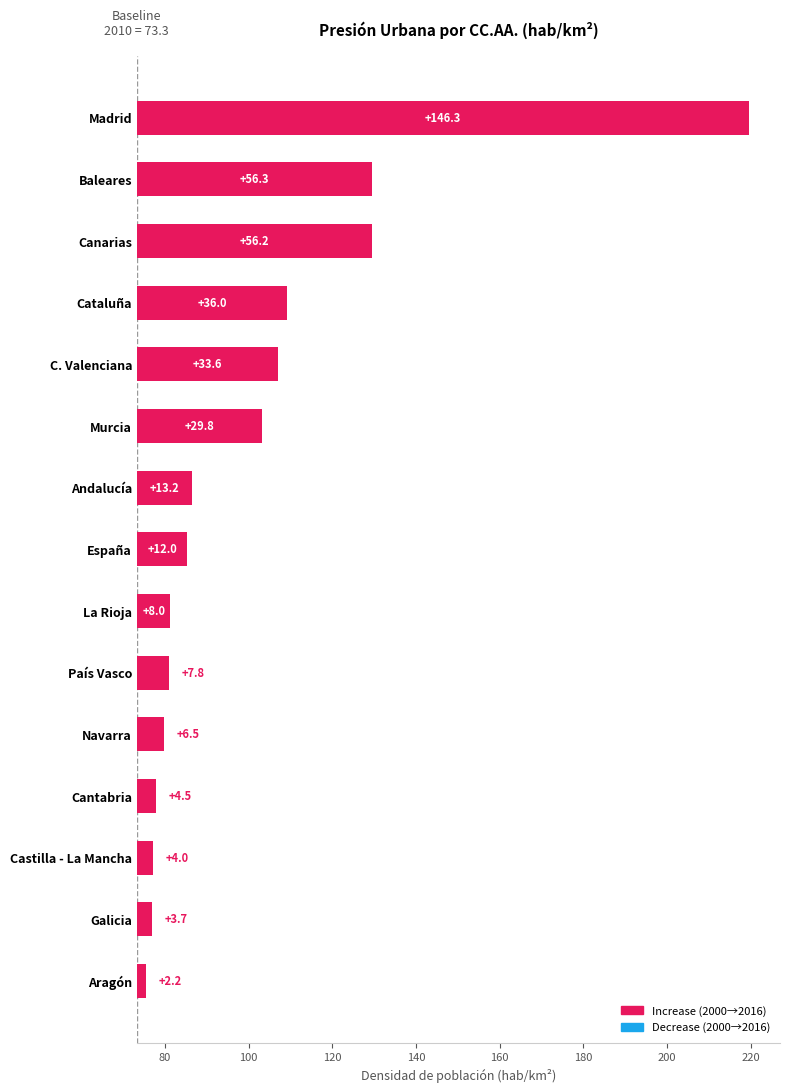

What is the smallest value displayed?

2.2